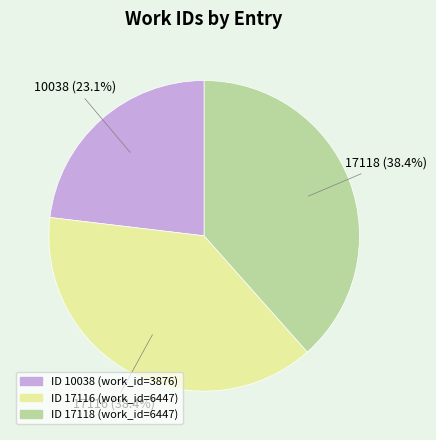

Is there a majority slice in this chart?

No